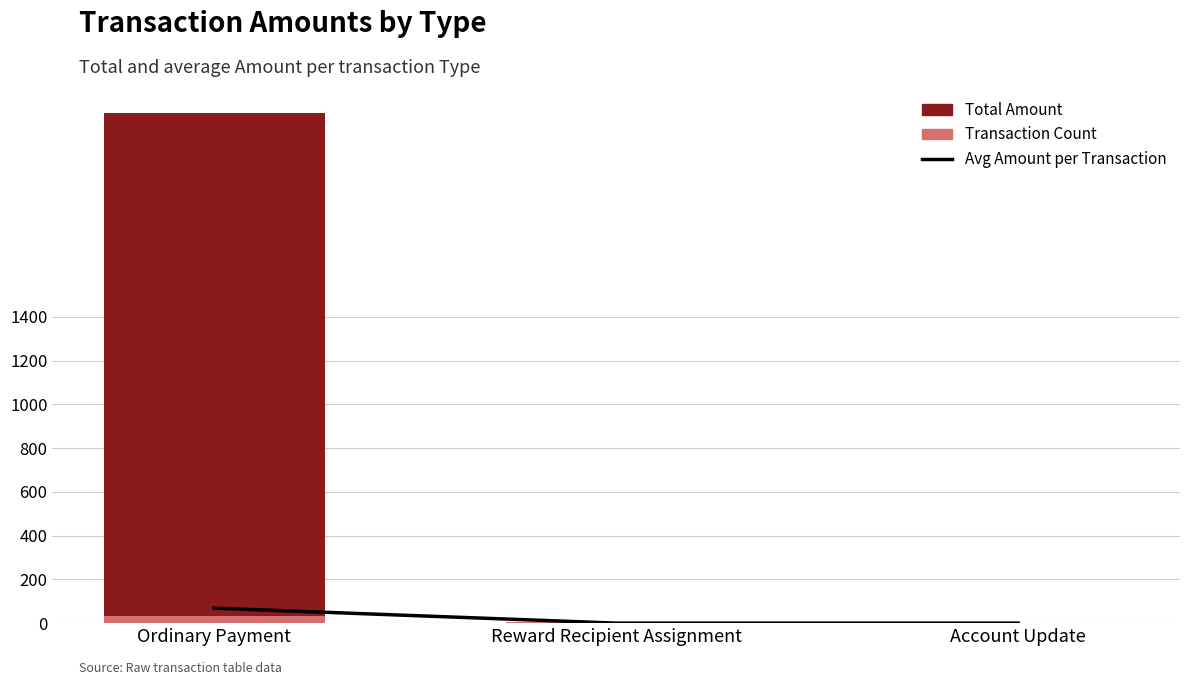

Rank the series by their maximum value, from highest to lowest.

Total Amount, Avg Amount per Transaction, Transaction Count